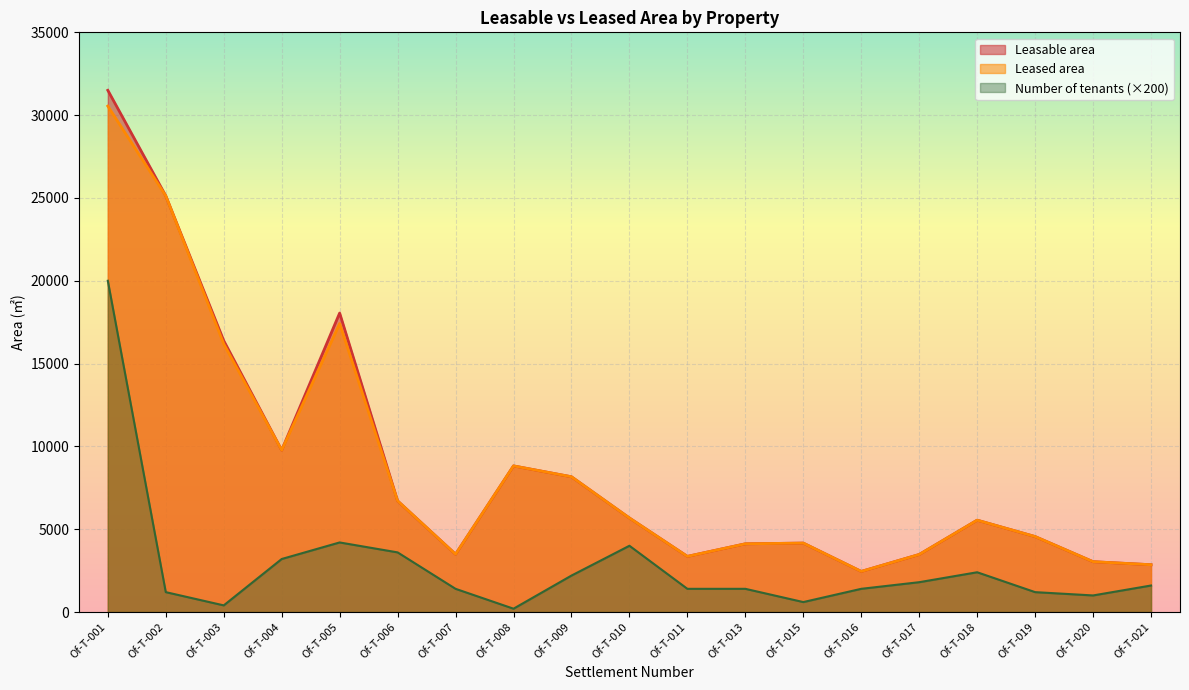

True or false: Leased area and Number of tenants cross at least once.

False